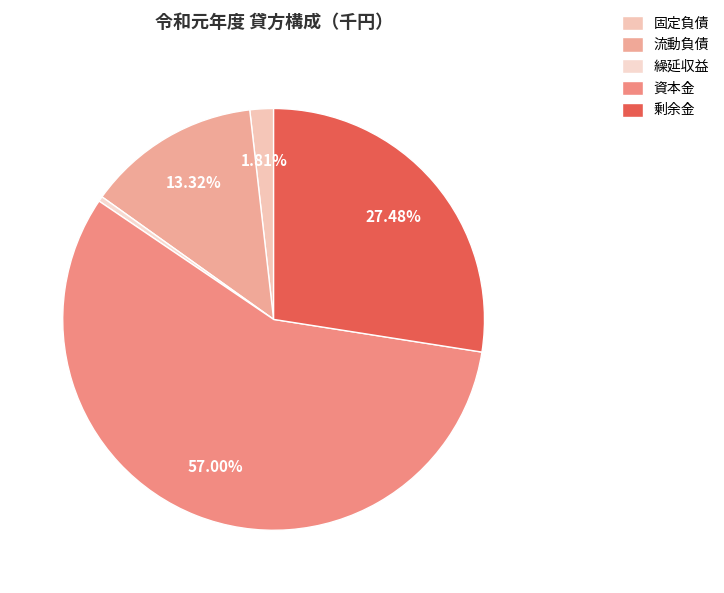

True or false: 固定負債 accounts for 2% of the total.

True